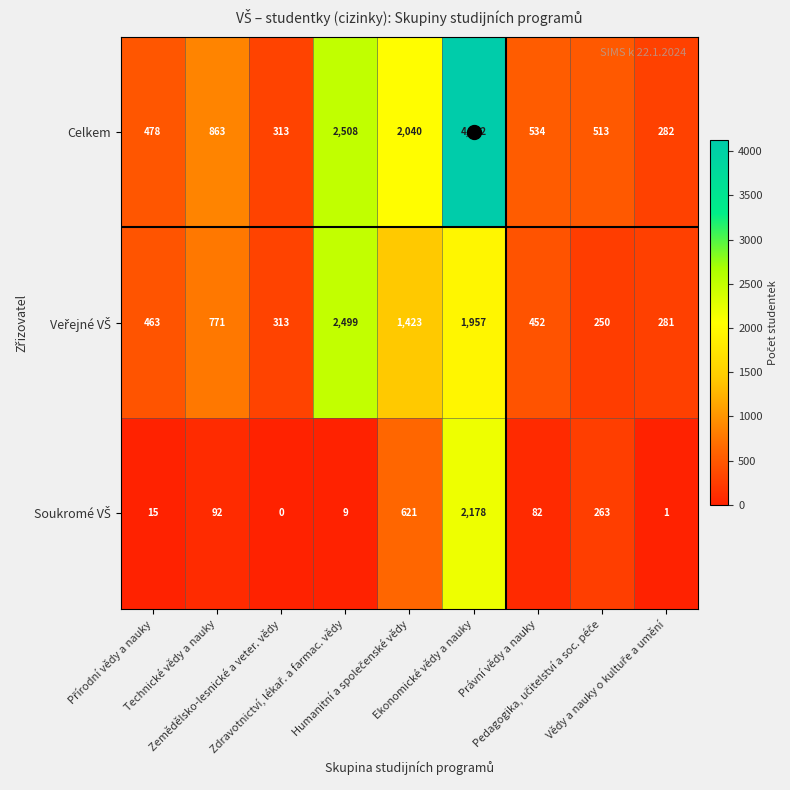

Which series has the largest total across all categories?

Celkem